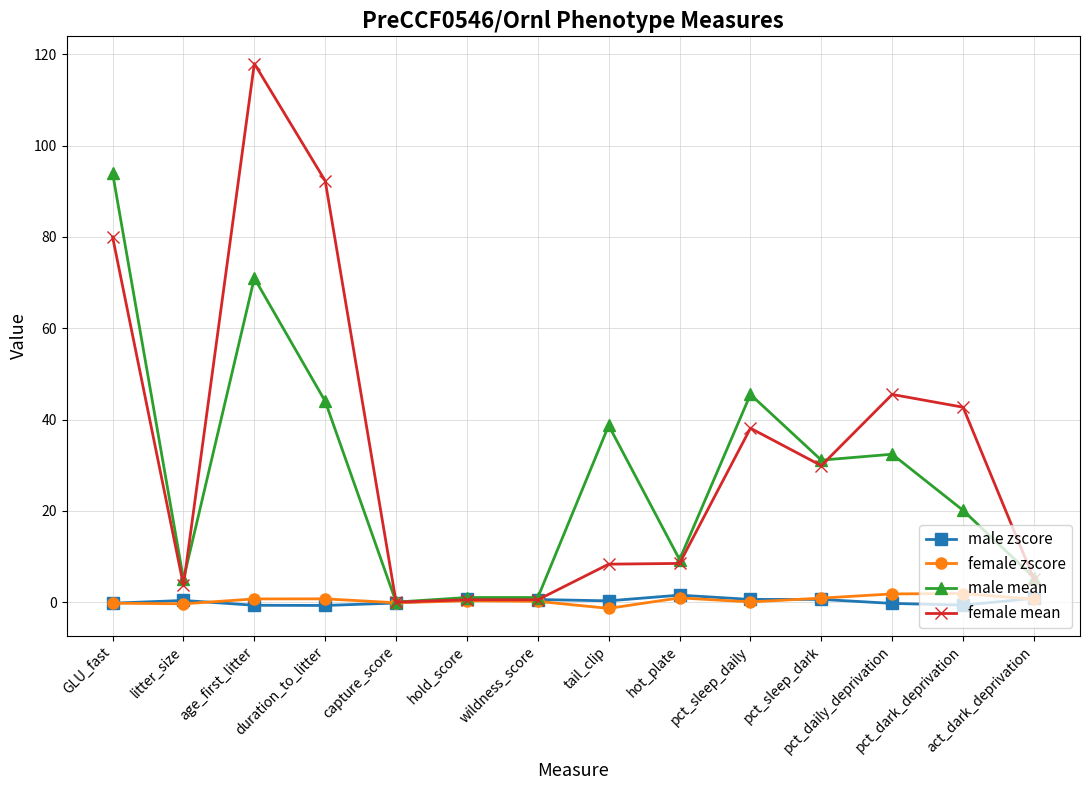

The female zscore series shows 0.6 at act_dark_deprivation. True or false?

True